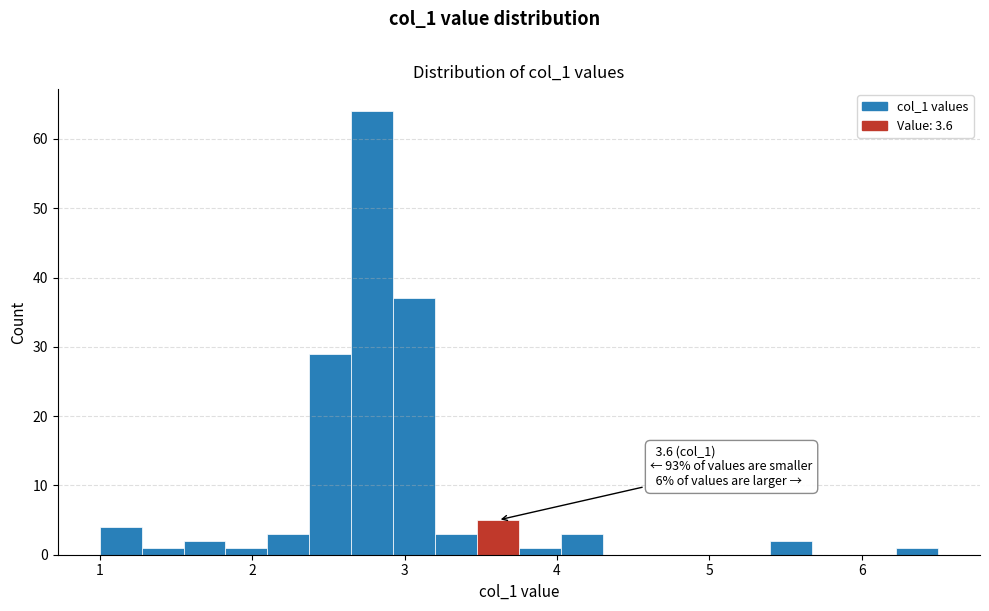

Around what value on the x-axis is the tallest bar? Give the approximate position of its centre, as read against the axis.

2.8